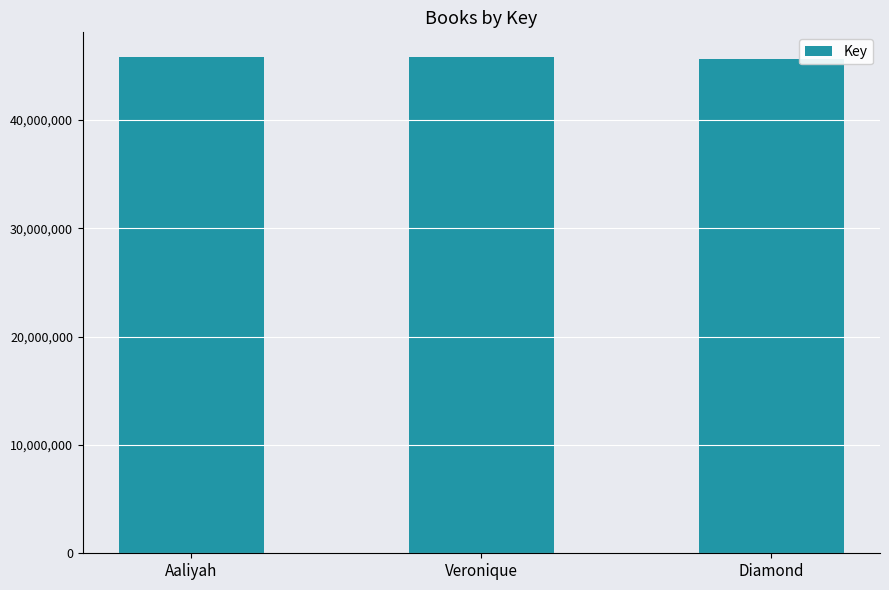

What is the sum of all values?

137254070